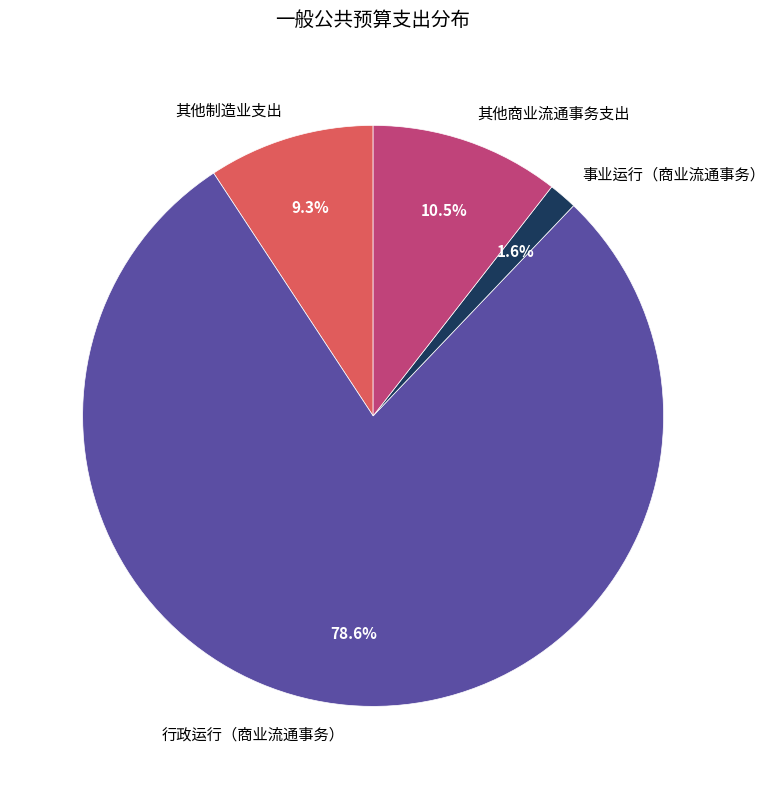

How many slices are in this pie chart?

4